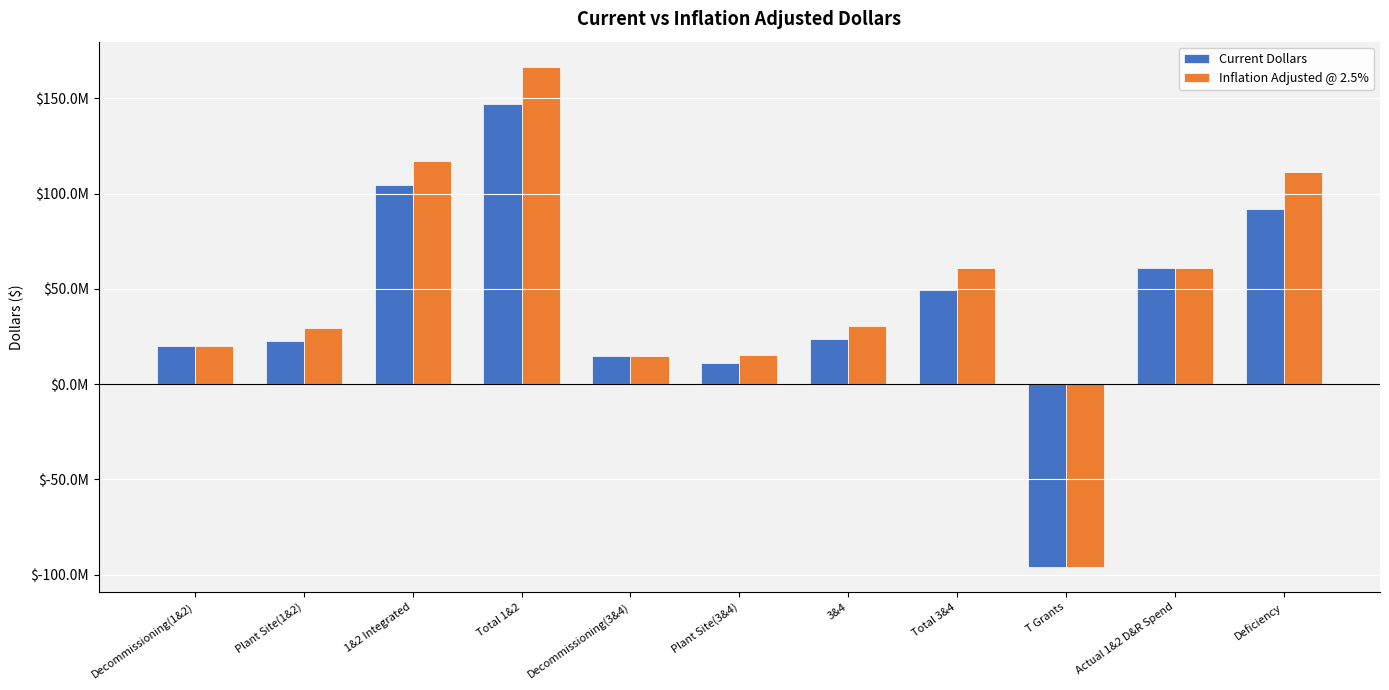

What is the average value of the Current Dollars series?

40996861.1